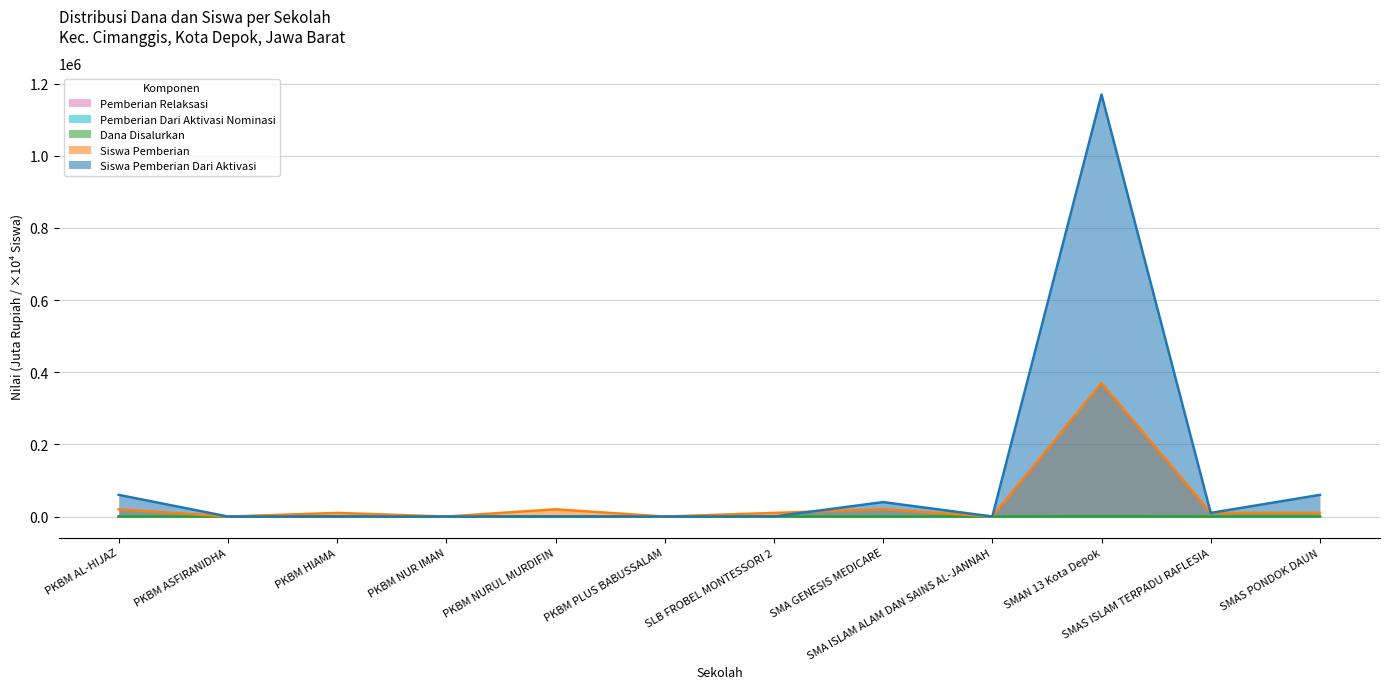

How many values in the Pemberian Relaksasi series are below 5?

5